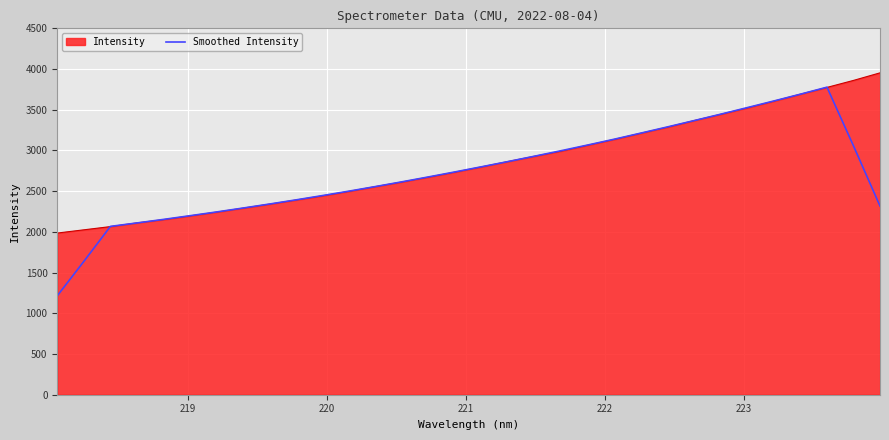

What is the maximum value for Intensity?

3953.3